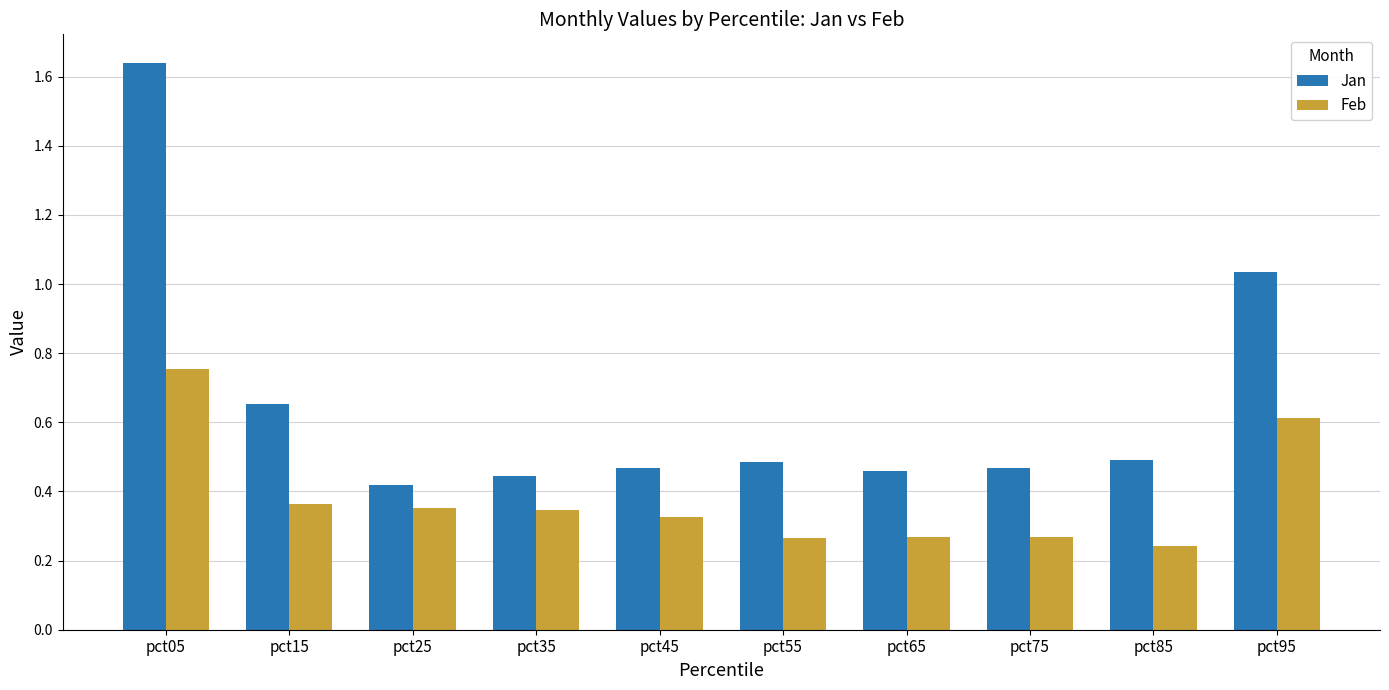

The Feb series shows 0.6 at pct25. True or false?

False